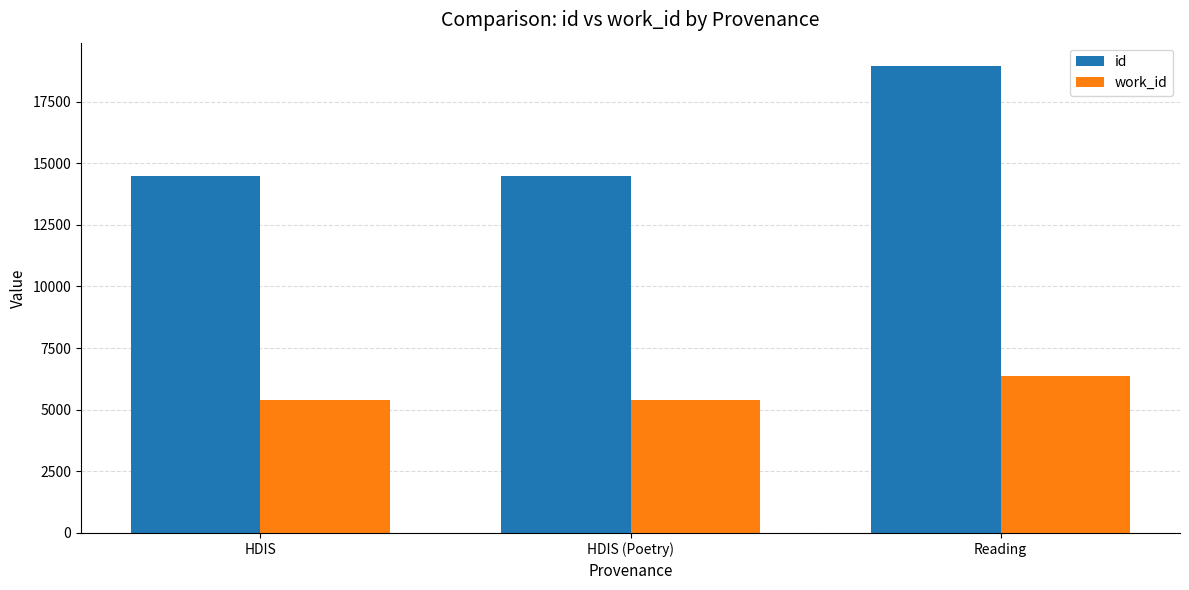

At which category does the chart reach its peak across all series?

Reading